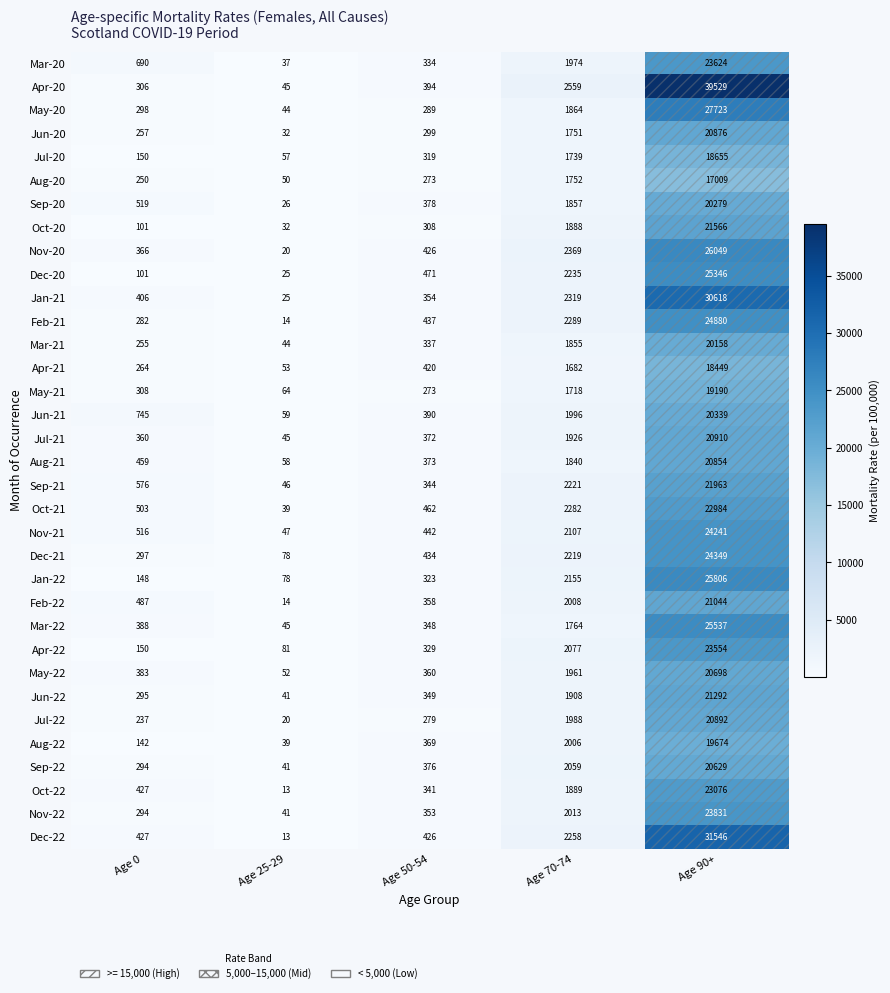

Which series changed the most between Age 50-54 and Age 90+?

Apr-20